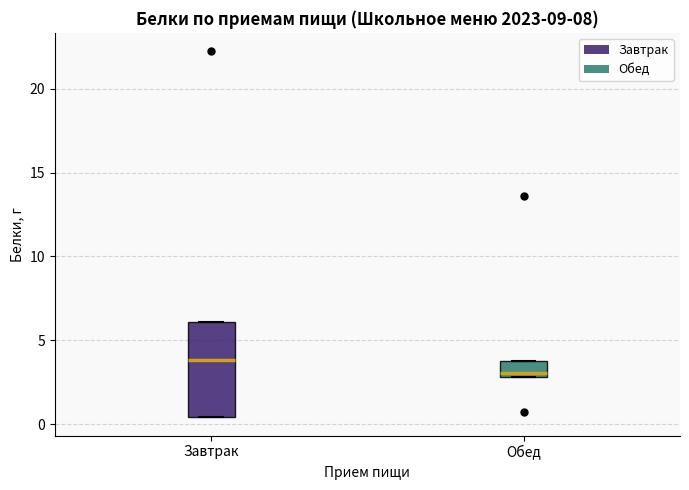

Which box is the tallest, from its lower edge to its upper edge?

Завтрак